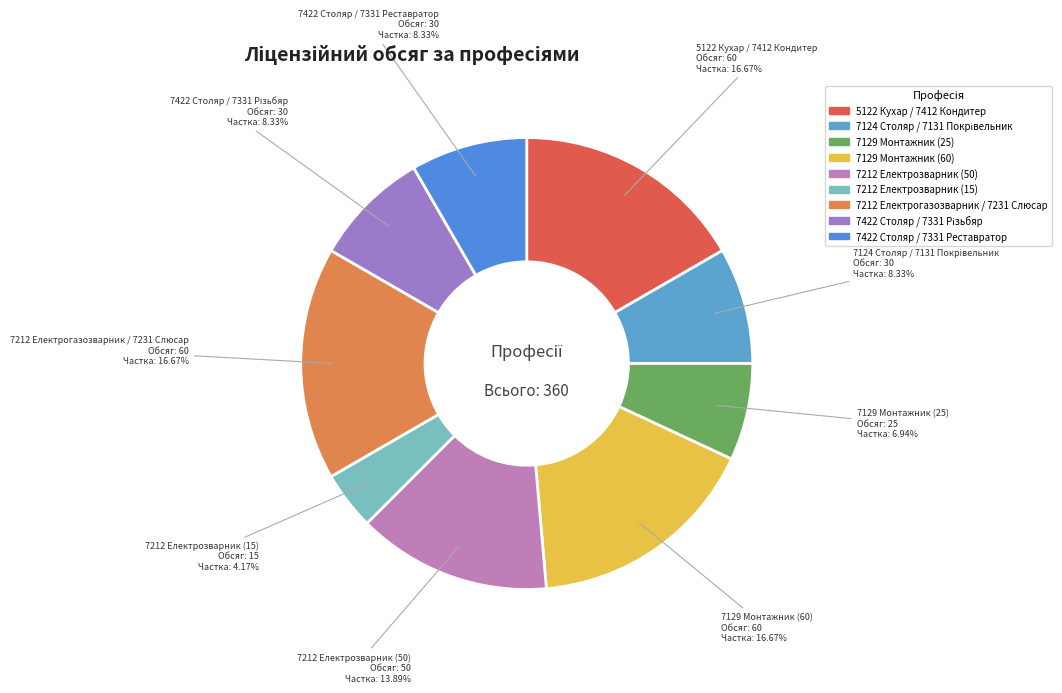

To the nearest percent, what is the average slice percentage?

11%